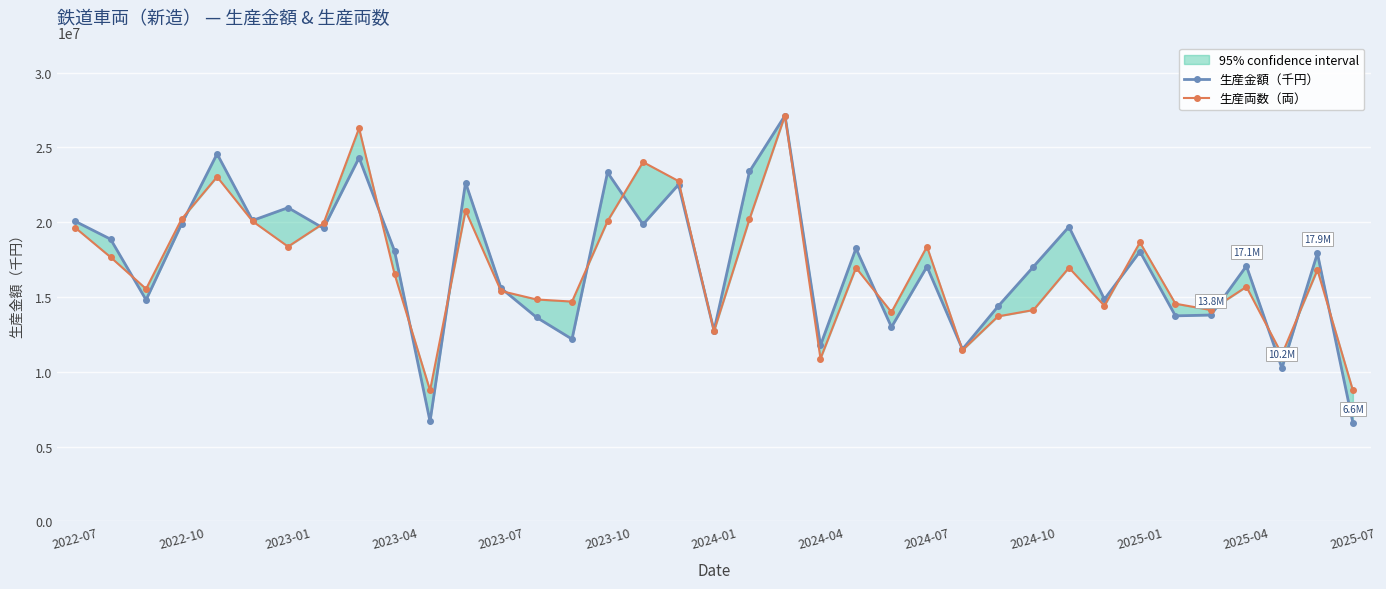

How many lines are shown in the chart?

2